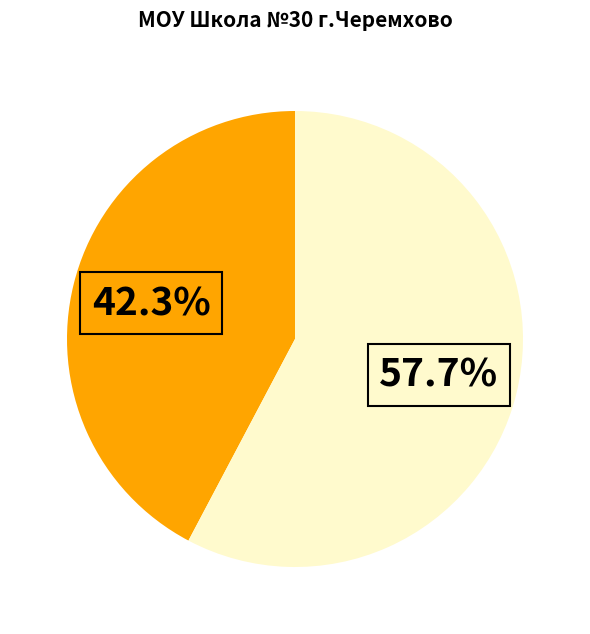

Does any single category account for the majority?

Yes